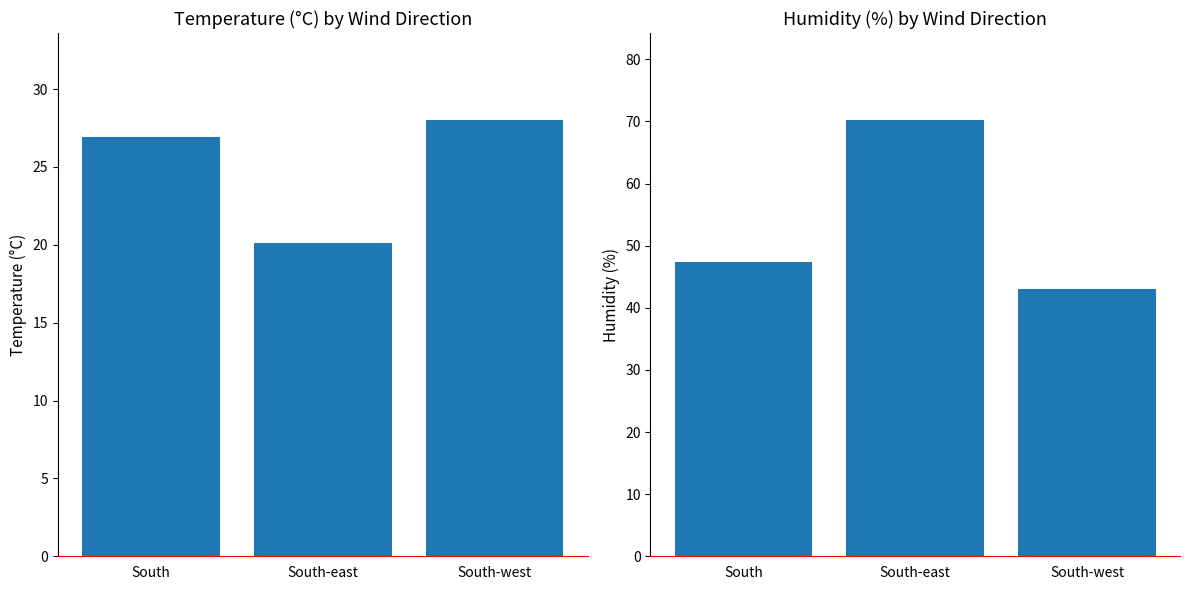

Which label corresponds to the smallest value in the chart?

South-east